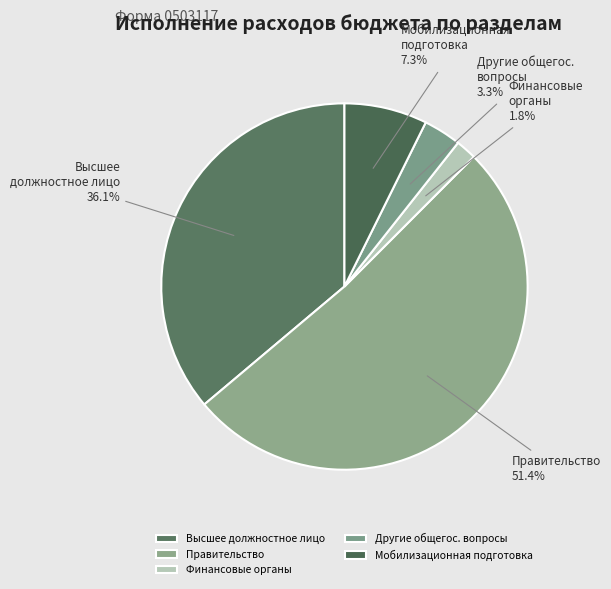

Which category has the biggest portion of the pie?

Правительство